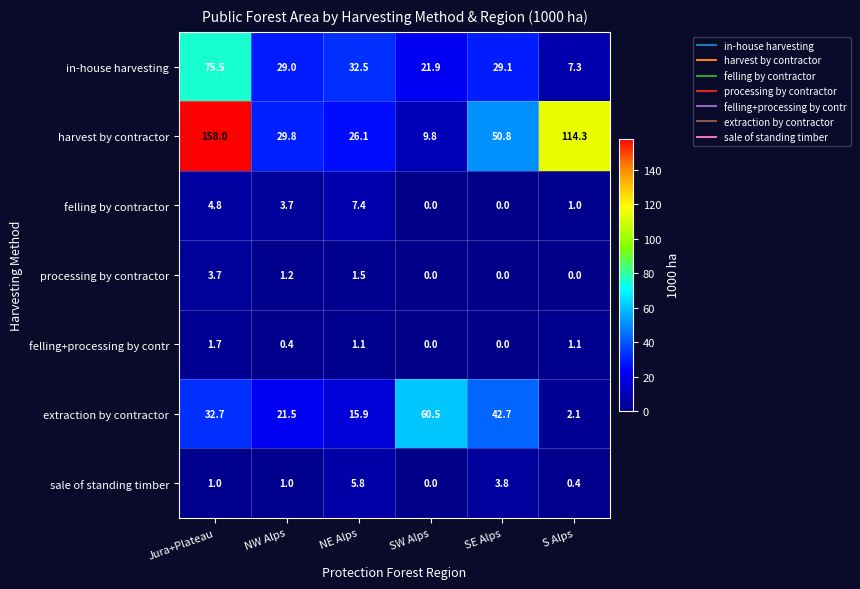

What is the average value of the extraction by contractor series?

29.2